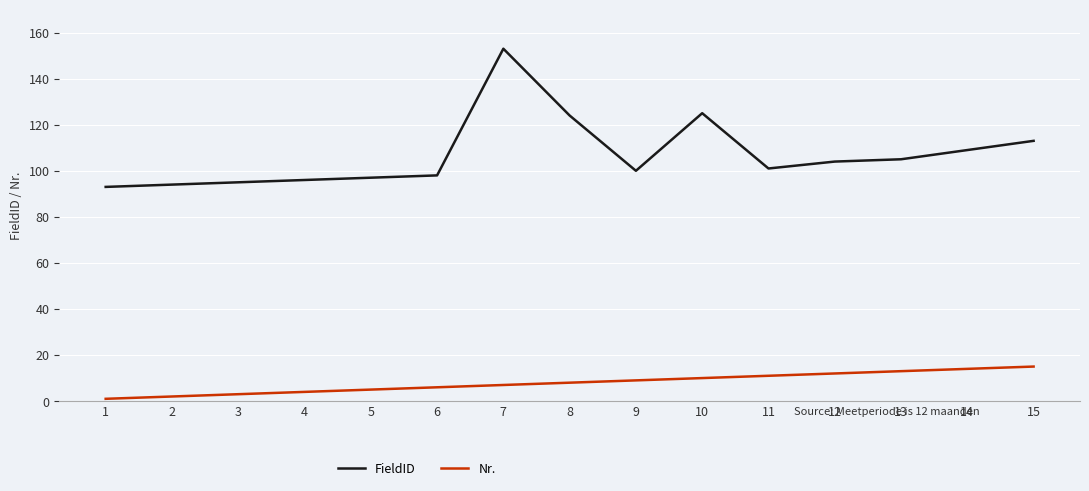

Reading left to right, extract all data points from this chart.

FieldID: 1=93	2=94	3=95	4=96	5=97	6=98	7=153	8=124	9=100	10=125	11=101	12=104	13=105	14=109	15=113
Nr.: 1=1	2=2	3=3	4=4	5=5	6=6	7=7	8=8	9=9	10=10	11=11	12=12	13=13	14=14	15=15